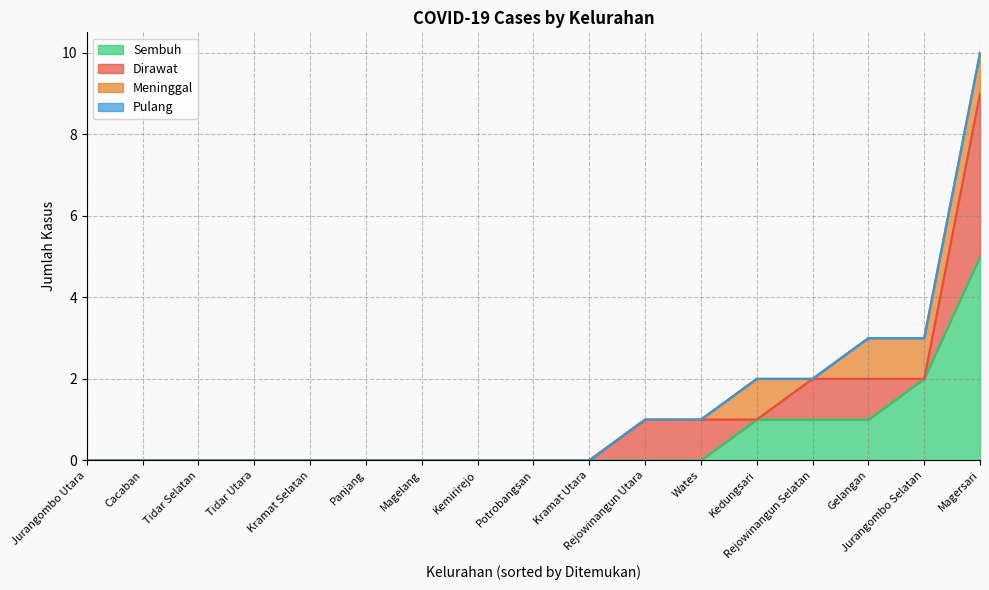

Is the value of Sembuh at Panjang greater than the value of Meninggal at Jurangombo Selatan?

No